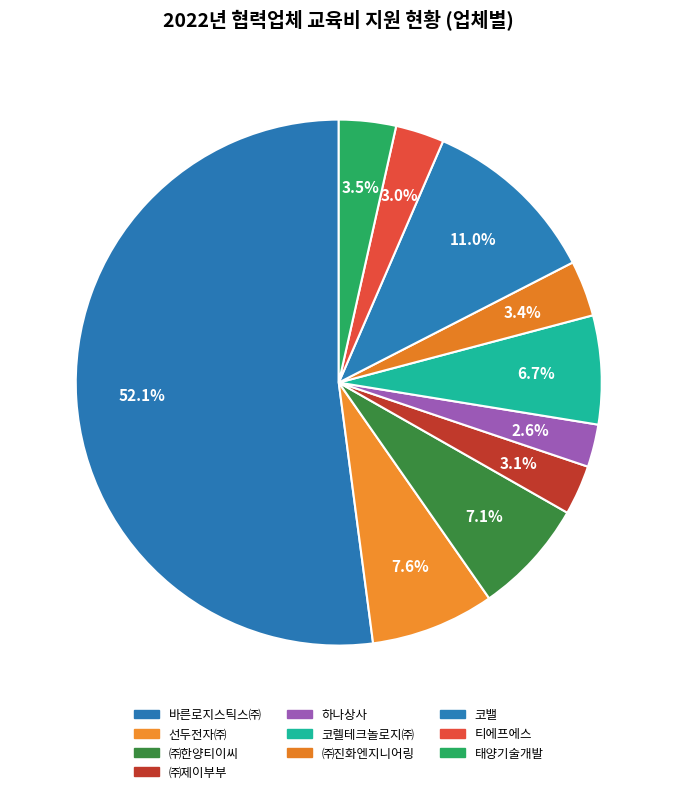

How many slices are in this pie chart?

10